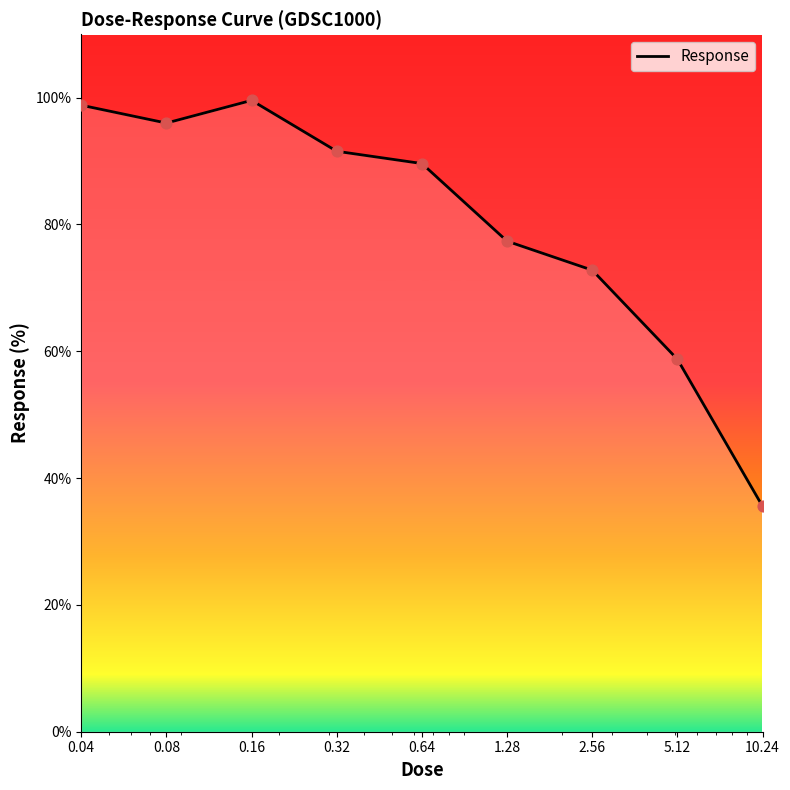

What is the minimum value shown in the chart?

35.5